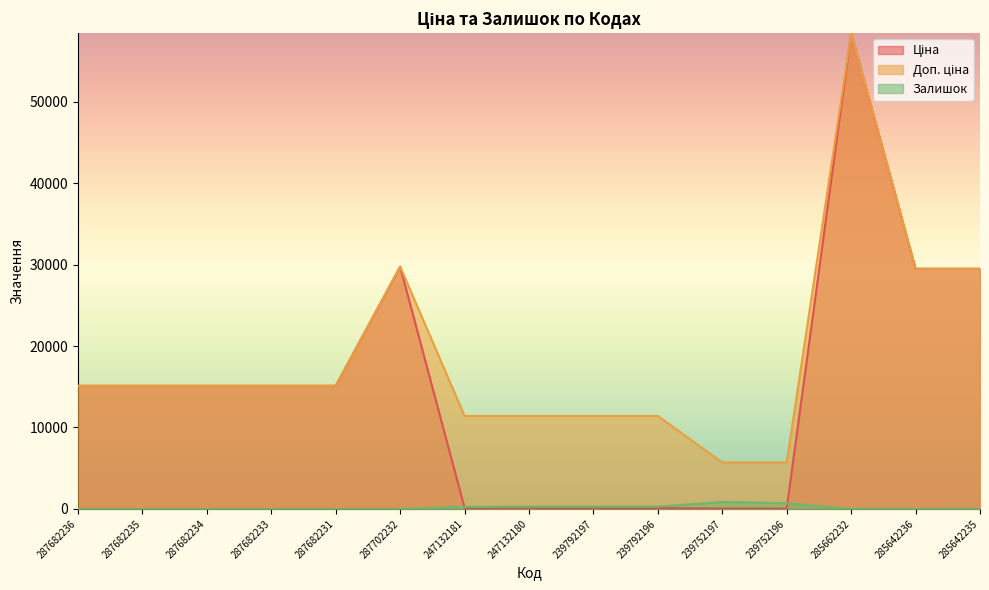

Which series has the largest total across all categories?

Доп. ціна